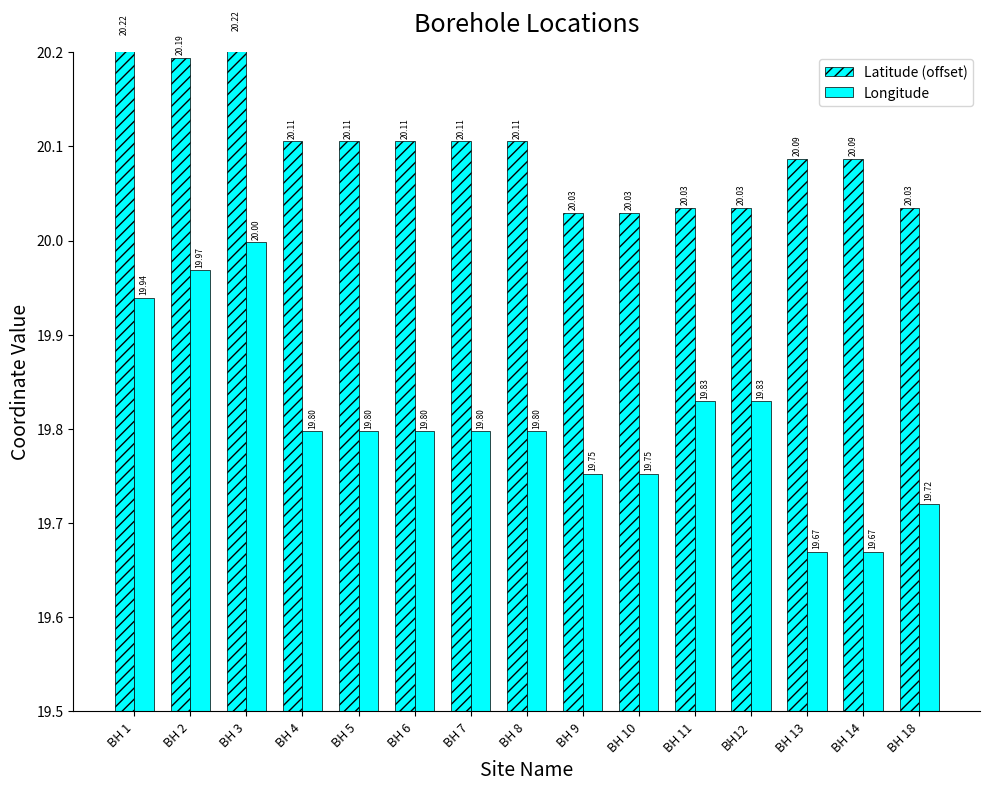

How many bars are there in each group?

2